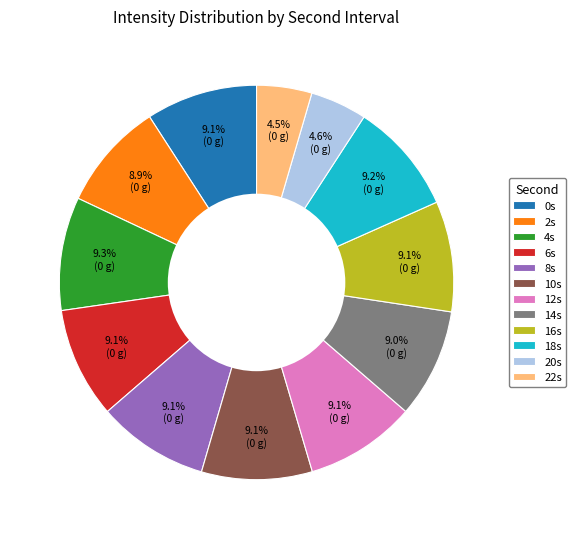

Approximately how many times larger is the value at 8s compared to 6s?

1.0